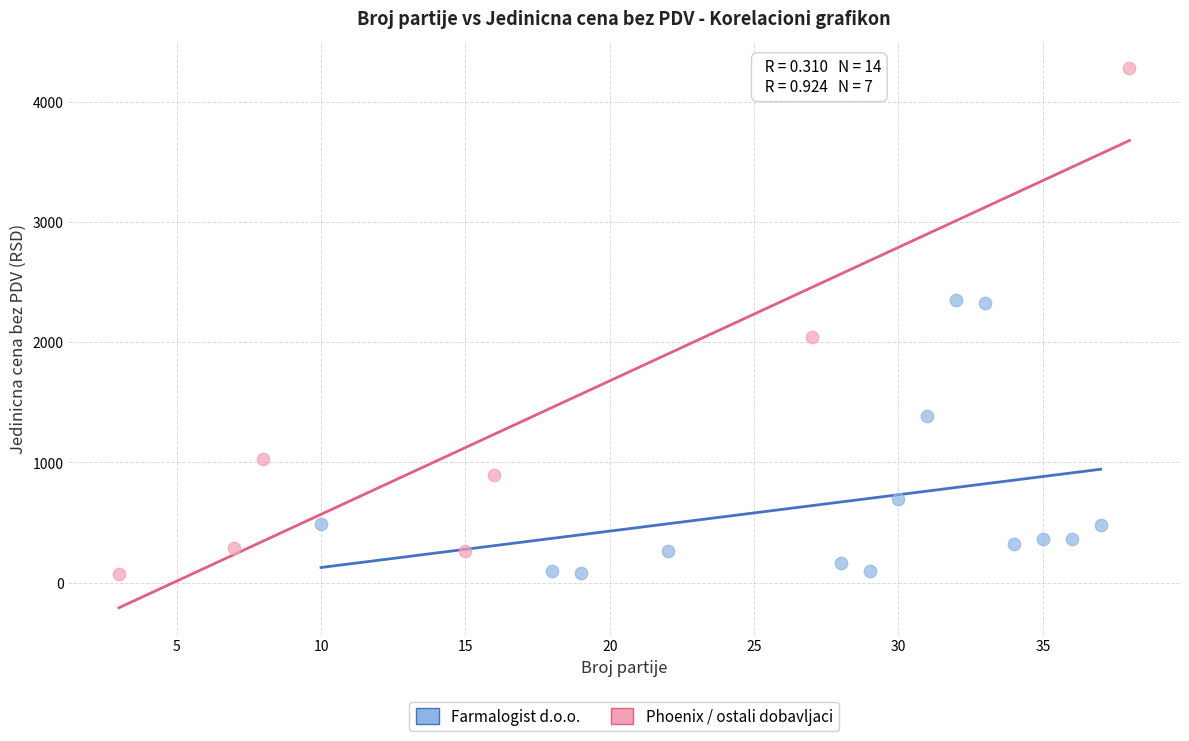

Which series contains the highest Y value?

Phoenix / ostali dobavljaci